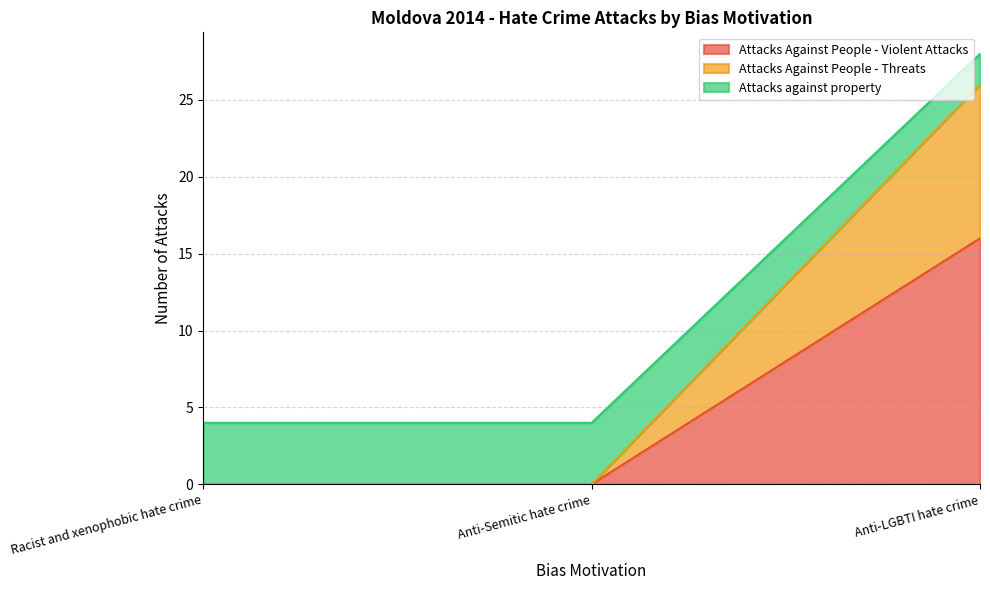

What are all the series names shown in the legend?

Attacks Against People - Violent Attacks, Attacks Against People - Threats, Attacks against property